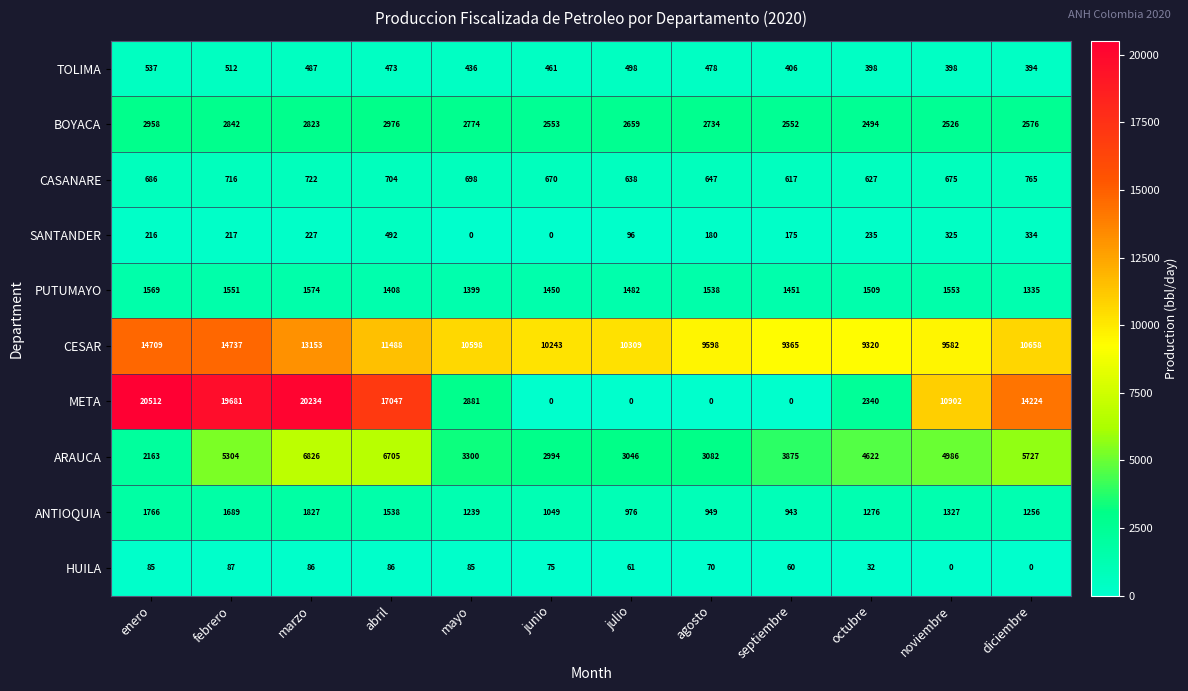

How many categories are shown in the chart?

12